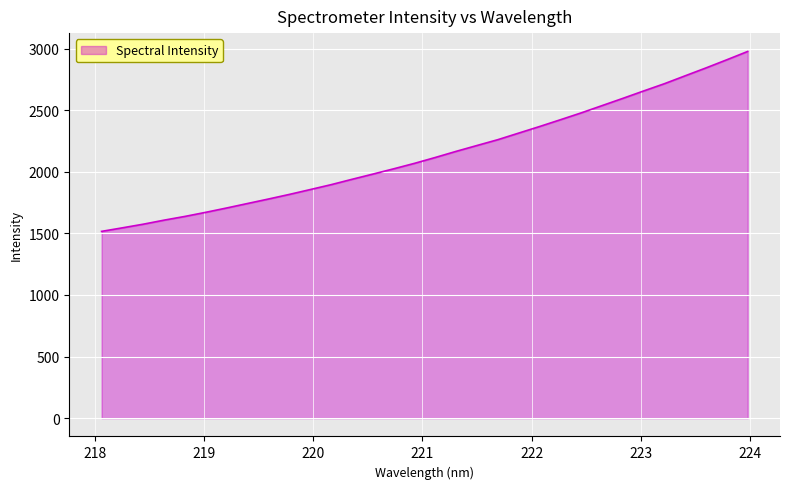

True or false: the data has more than 1 interior local peaks.

False